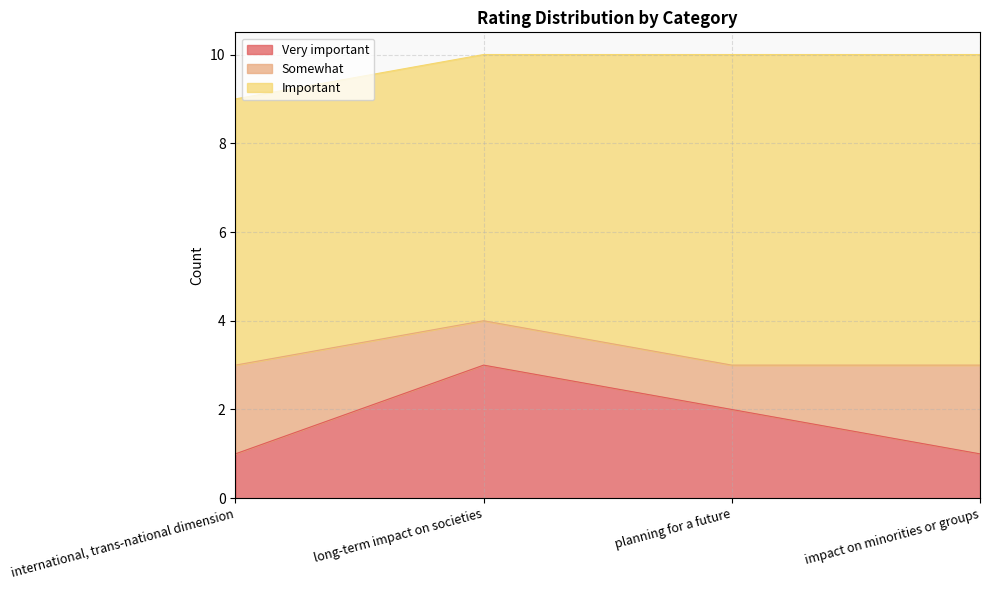

List the labels in order of Important value, largest first.

planning for a future, impact on minorities or groups, international, trans-national dimension, long-term impact on societies